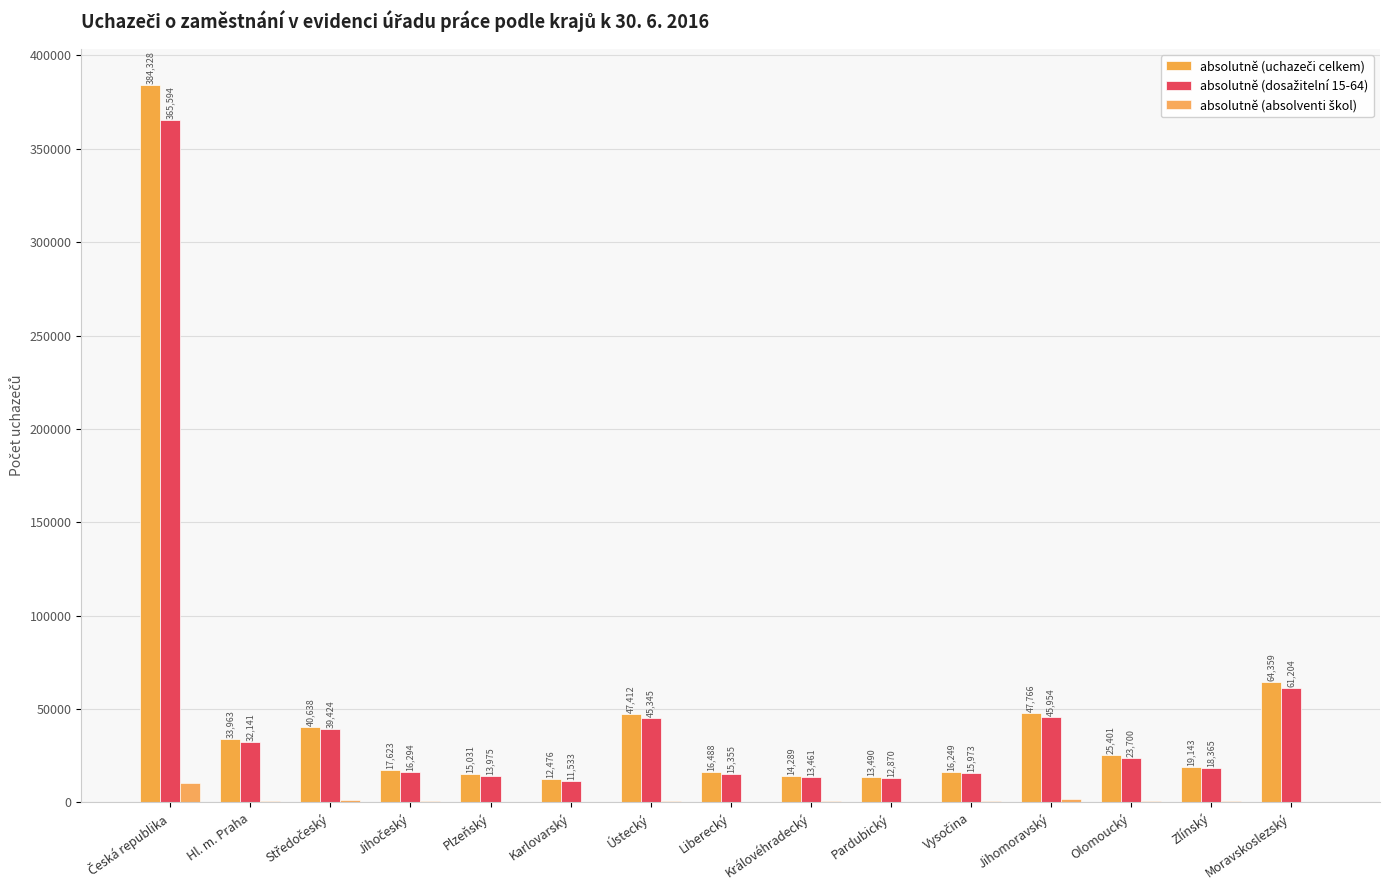

What is the total value across all series at Vysočina?

32838